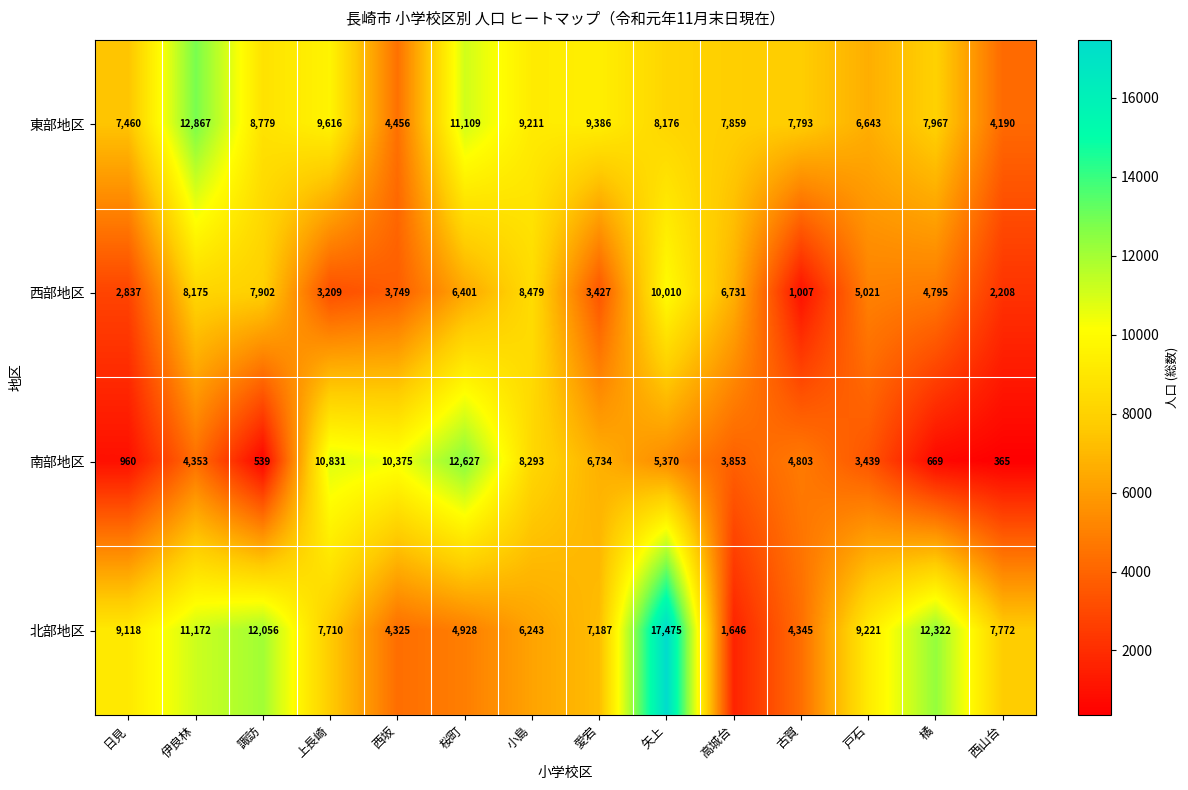

What is the sum of all 西部地区 values?

73951